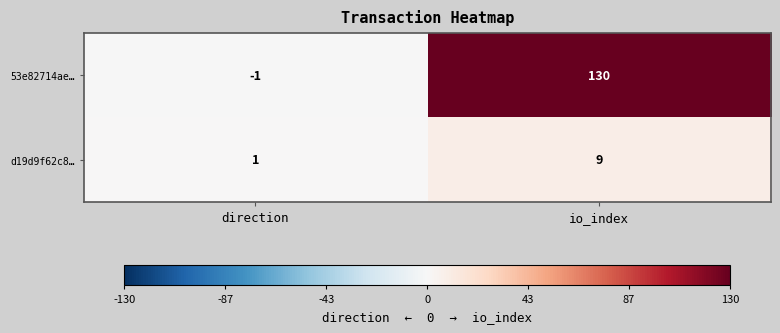

How many values in the 53e82714ae… series are below 130?

1